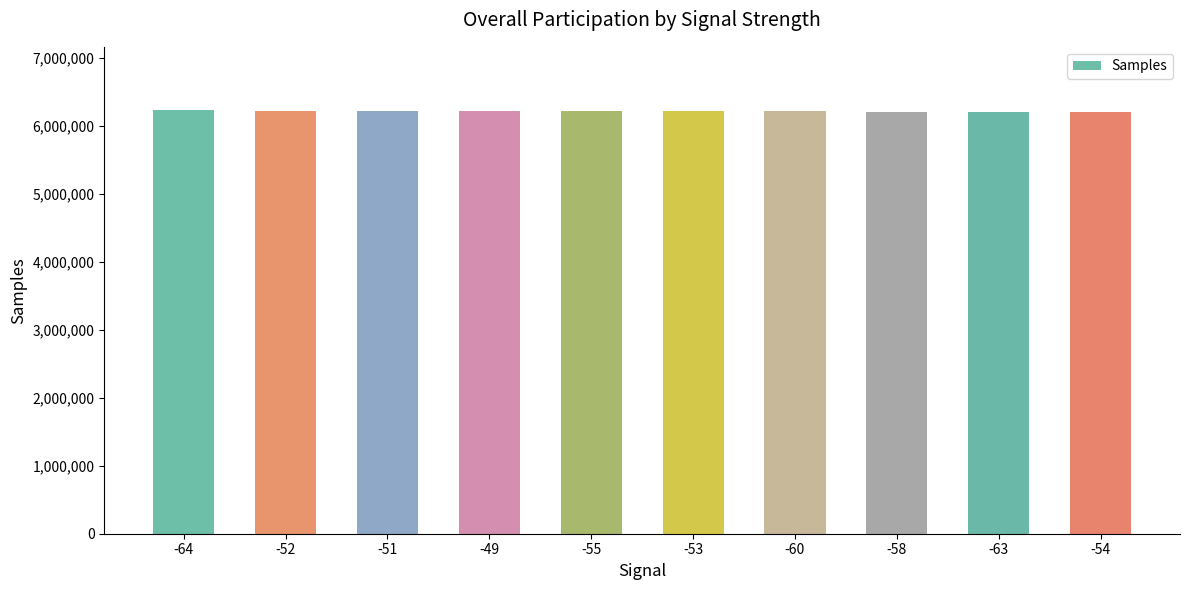

What is the sum of the values at -64 and -55?

12438656.5